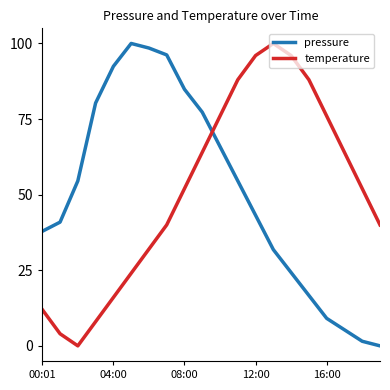

Which series ends up on top after the final intersection of pressure and temperature?

temperature